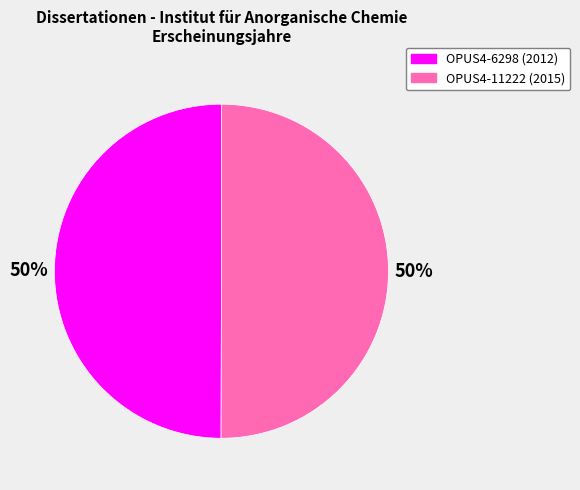

What percentage is the OPUS4-6298 slice, to the nearest percent?

50%